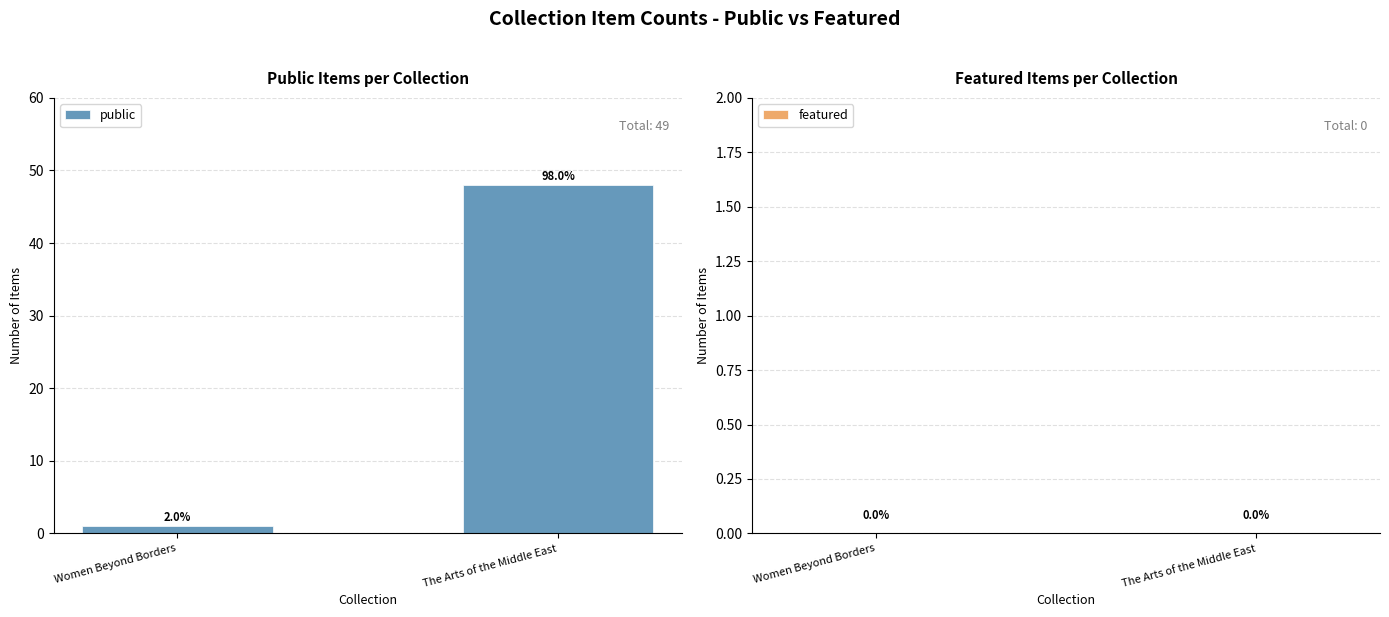

Are the bars horizontal?

No